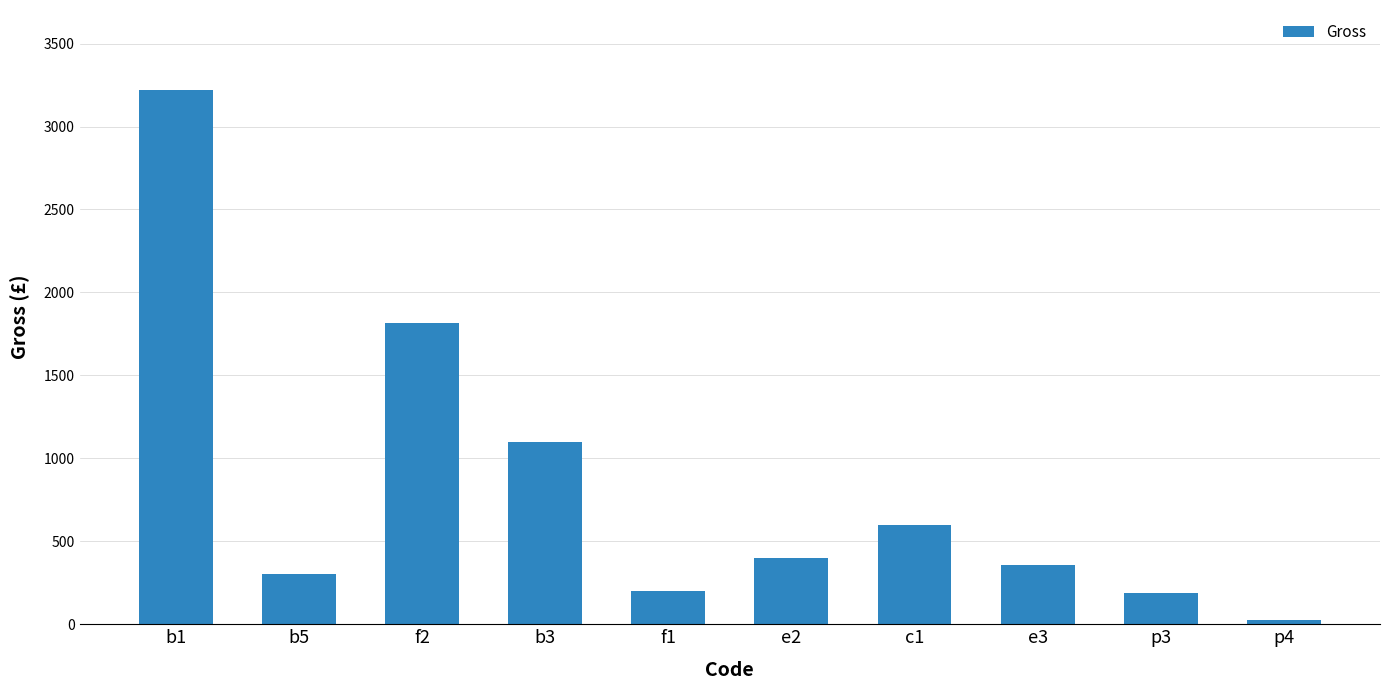

What is the label of the 3rd bar from the right?

e3